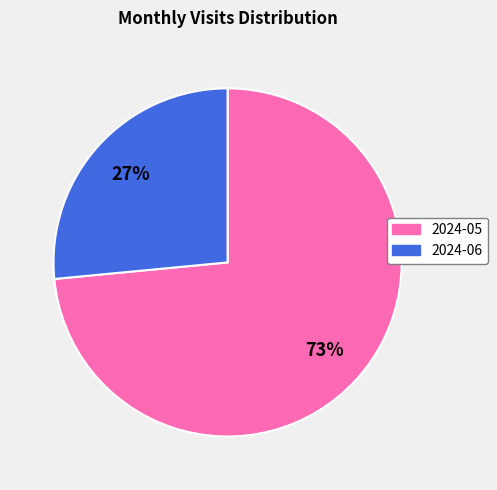

Is it true that 2024-05 is 73% of the pie?

True